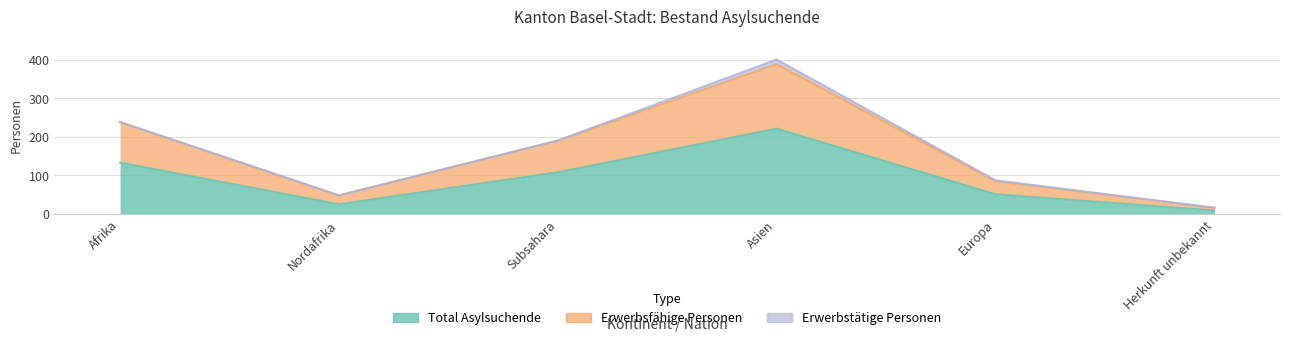

At which category is the sum across all series the highest?

Asien